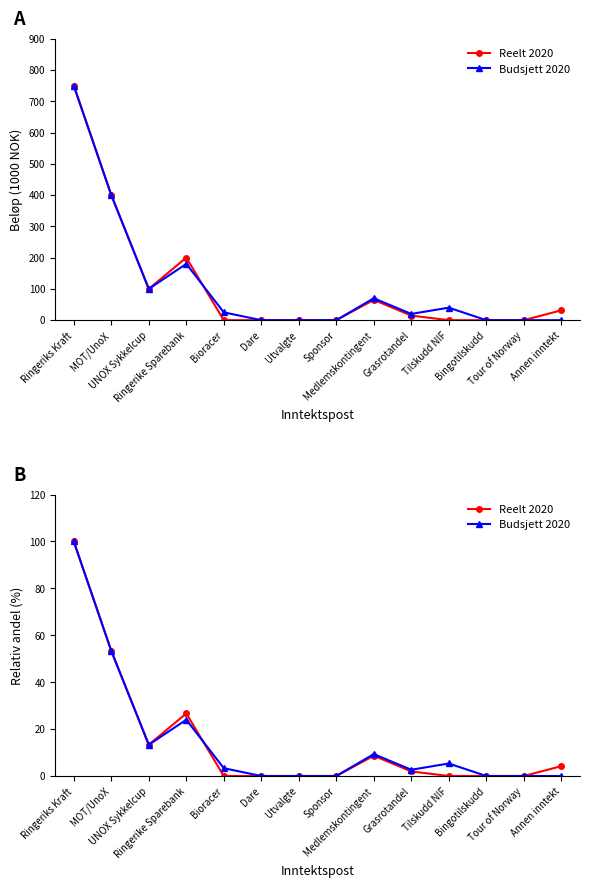

What is the label of the 9th point from the left?

Medlemskontingent